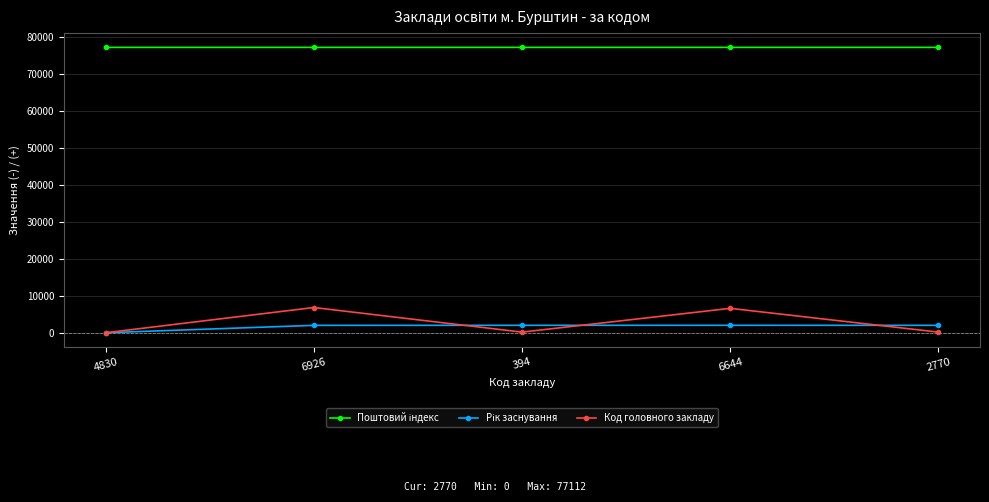

What position from the left is 6644?

4